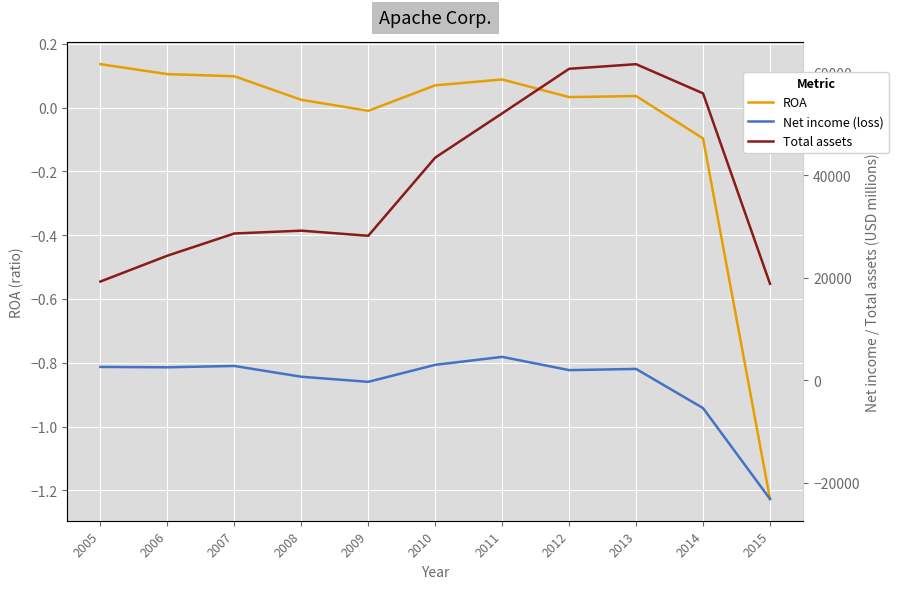

Which series changed the most between 2009 and 2010?

Total assets